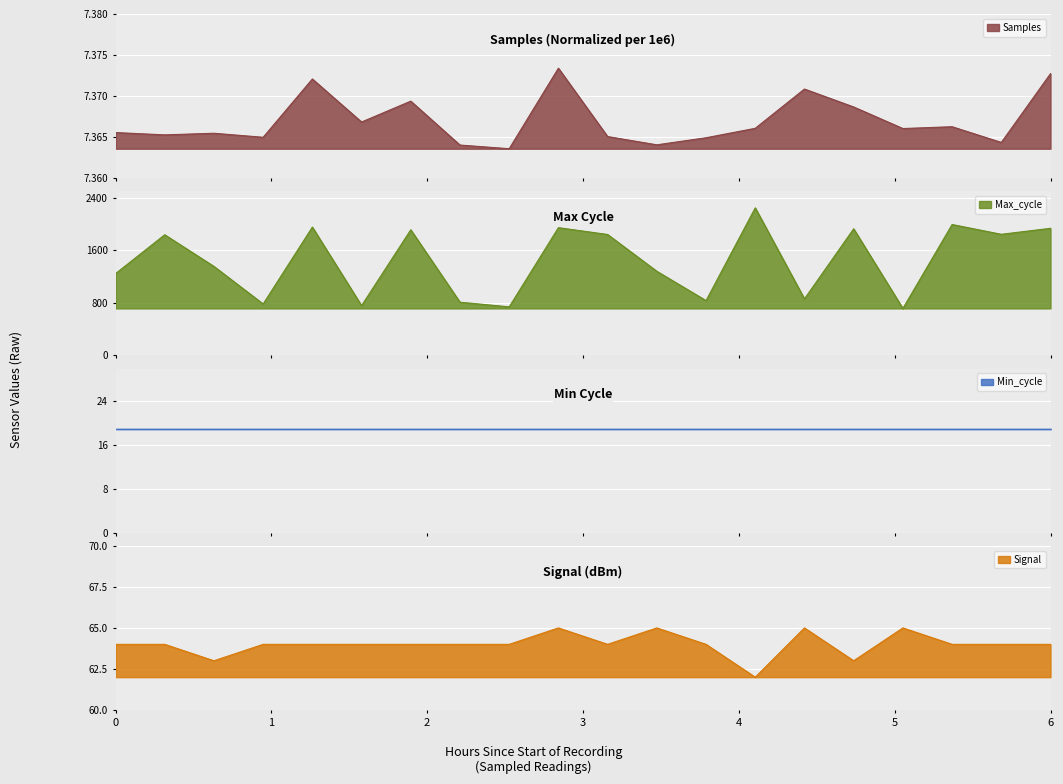

At which label is Signal closest to 63?

Min_cycle